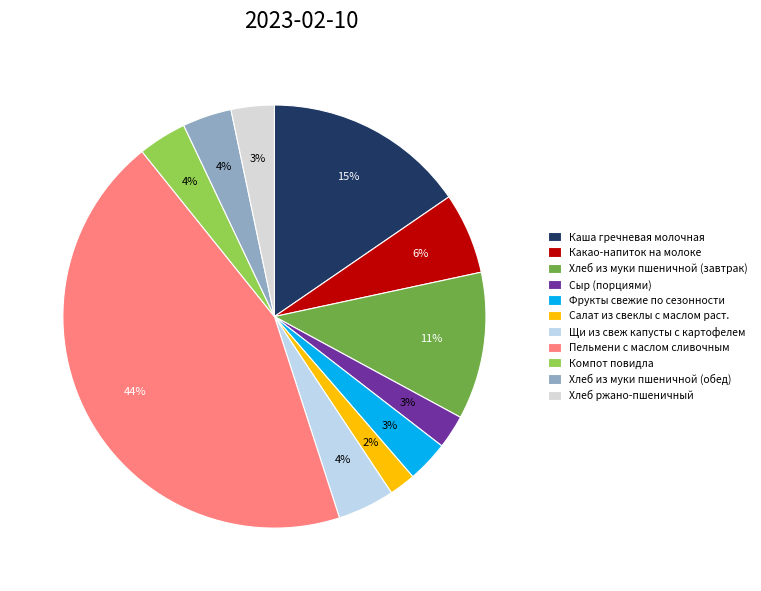

To the nearest percent, what is the average slice percentage?

9%